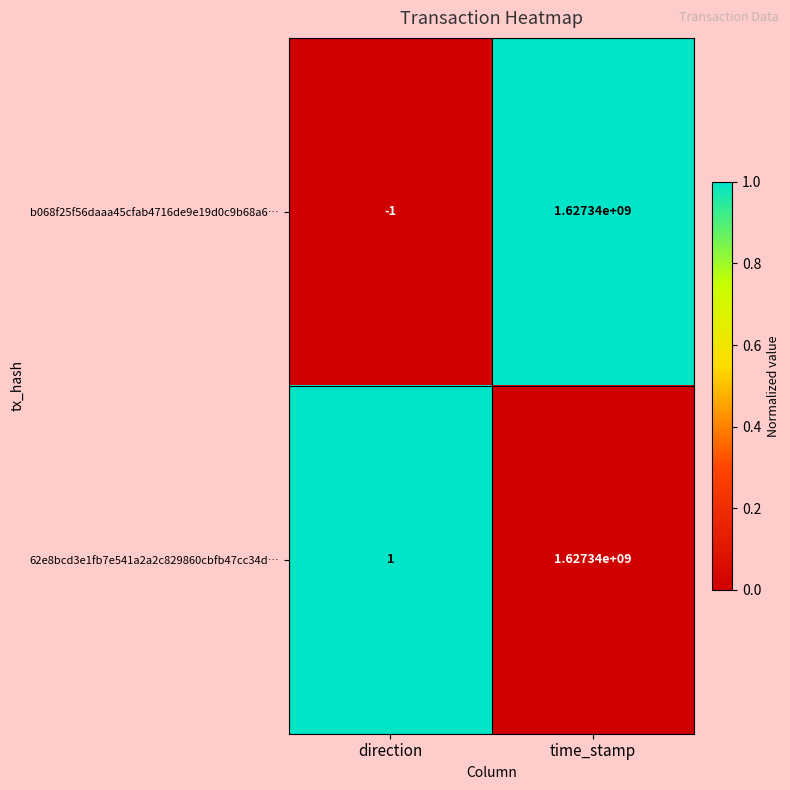

What is the average value of the b068f25f56daaa45cfab4716de9e19d0c9b68a6… series?

813670000